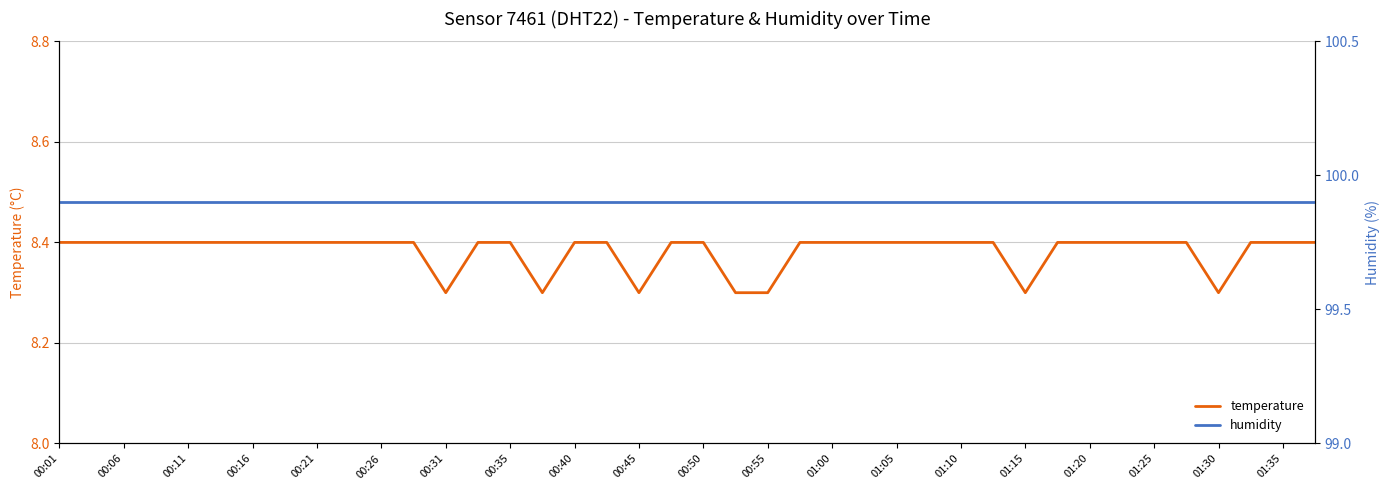

True or false: humidity and temperature intersect in this chart.

False